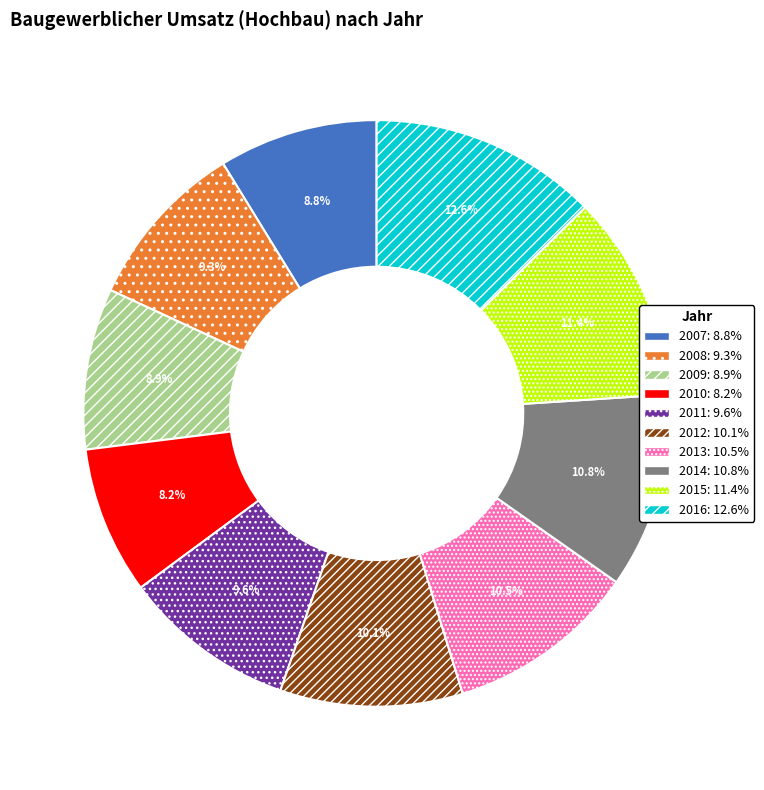

Combined, what portion of the pie is 2015 and 2014?

22.2%